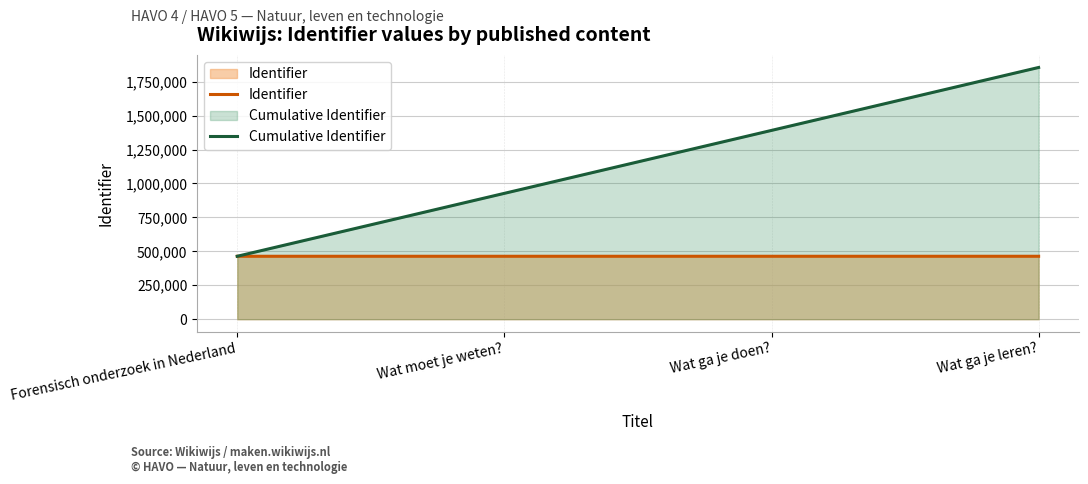

What are all the series names shown in the legend?

Identifier, Cumulative Identifier